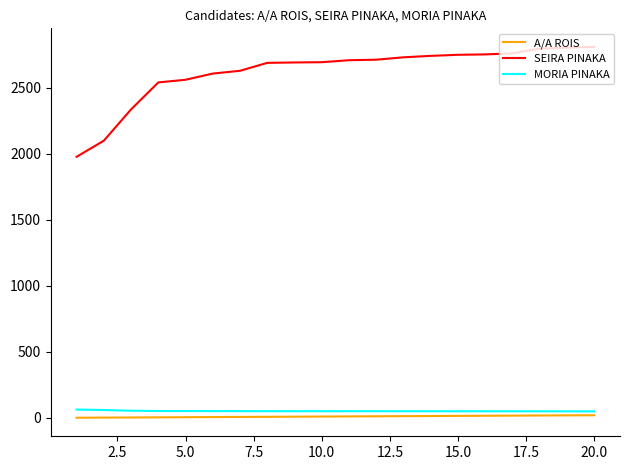

What is the greatest value displayed?

2808.0